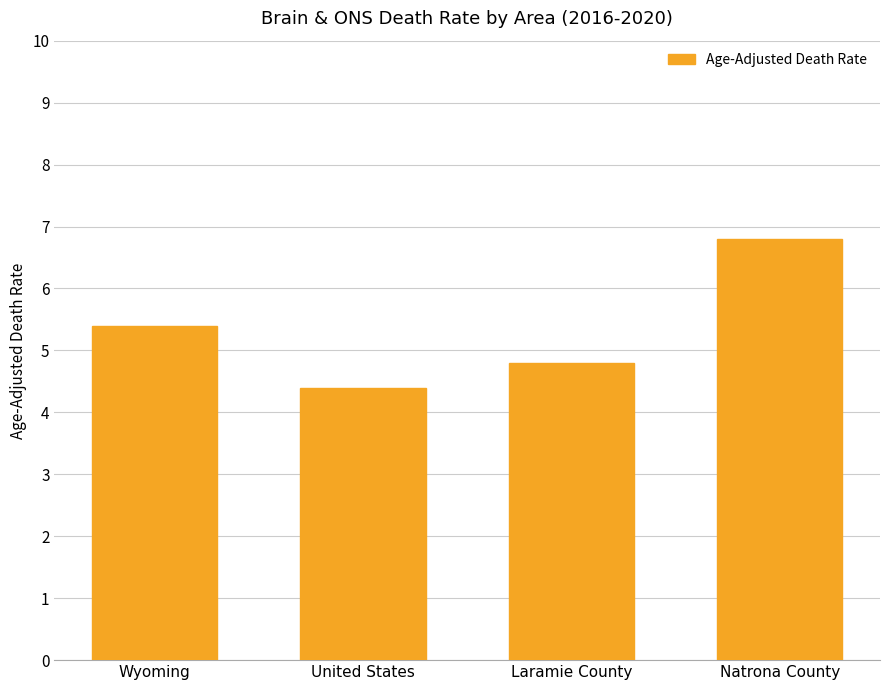

Where is the data nearest to the value 5?

Laramie County